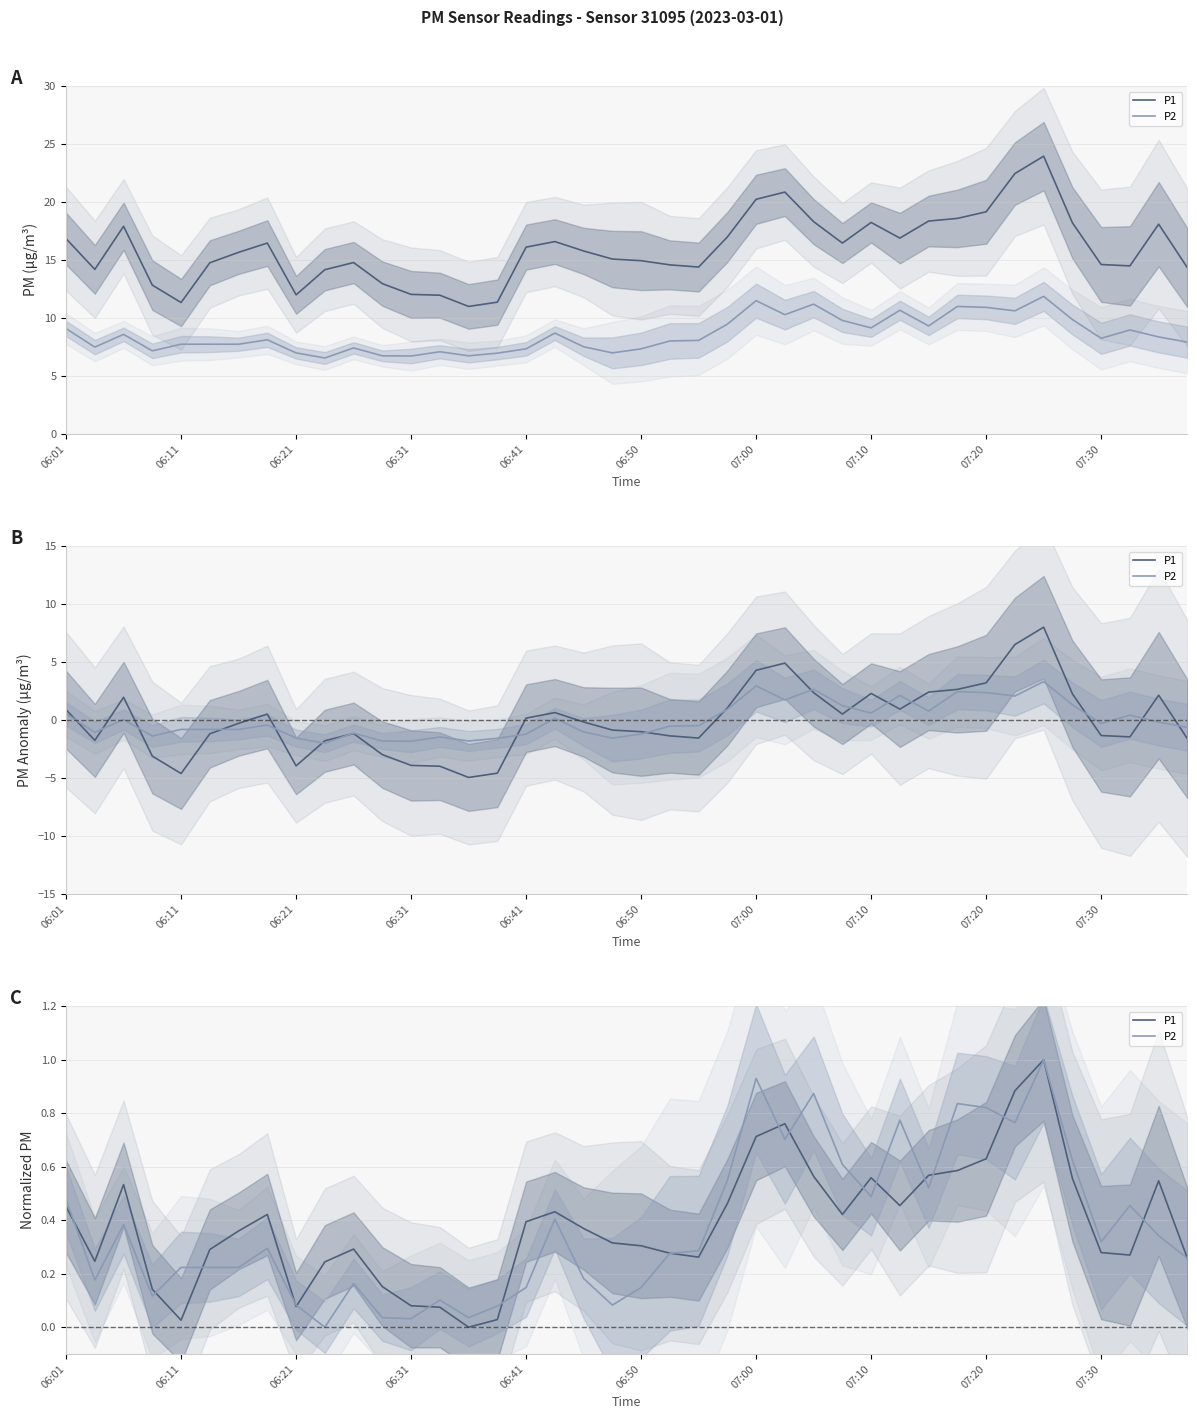

How many lines are shown in the chart?

2